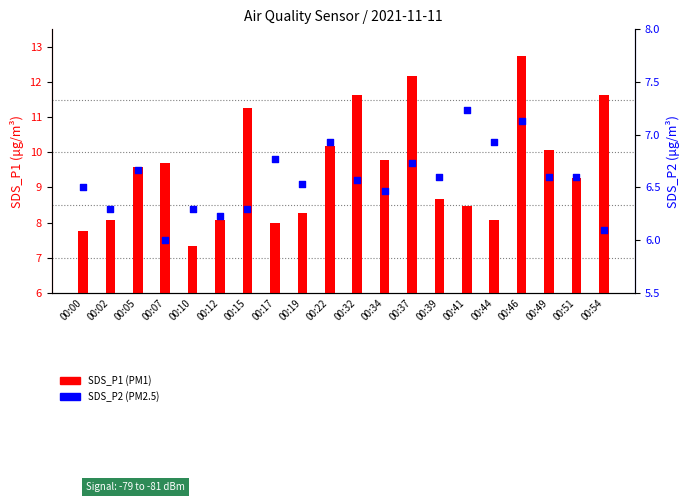

Which series reaches the minimum Y coordinate?

SDS_P2